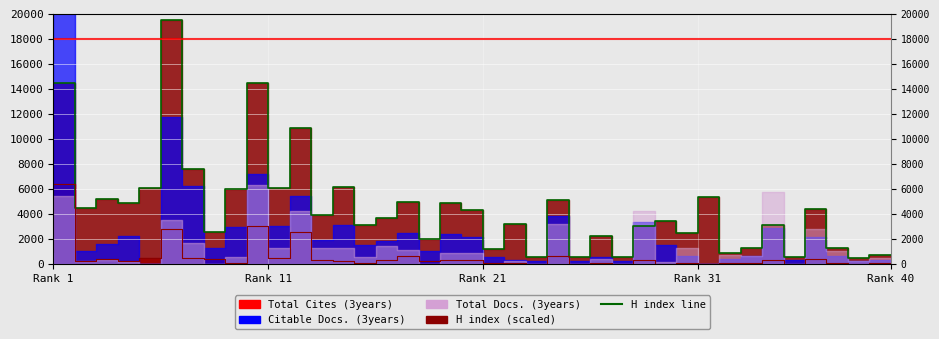

What is the highest value of the Total Cites line series?

6437